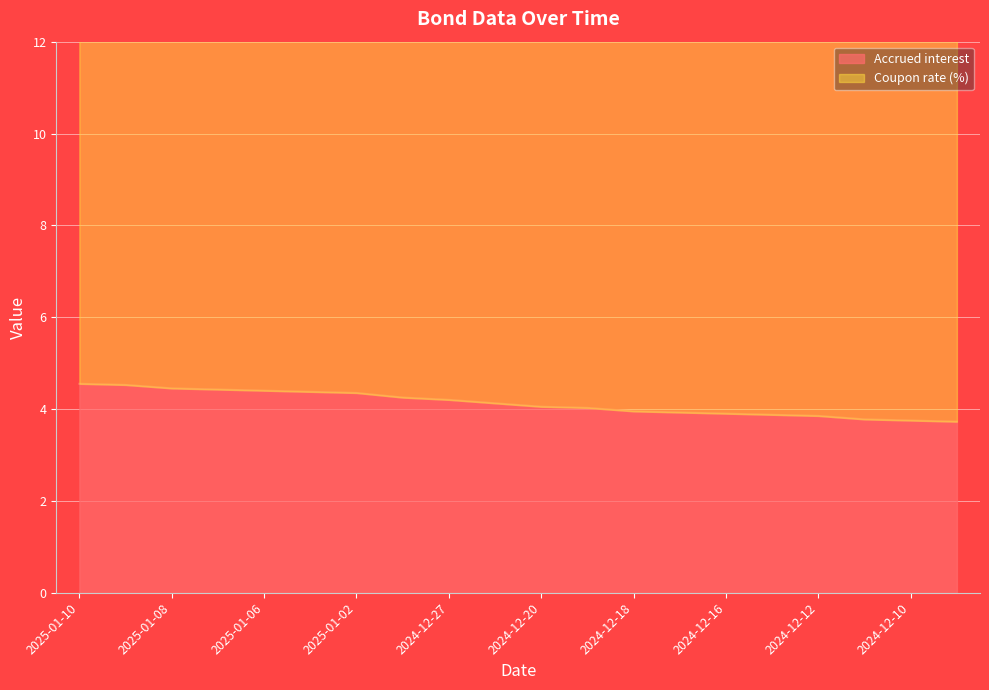

Count the number of values greater than 4.

12